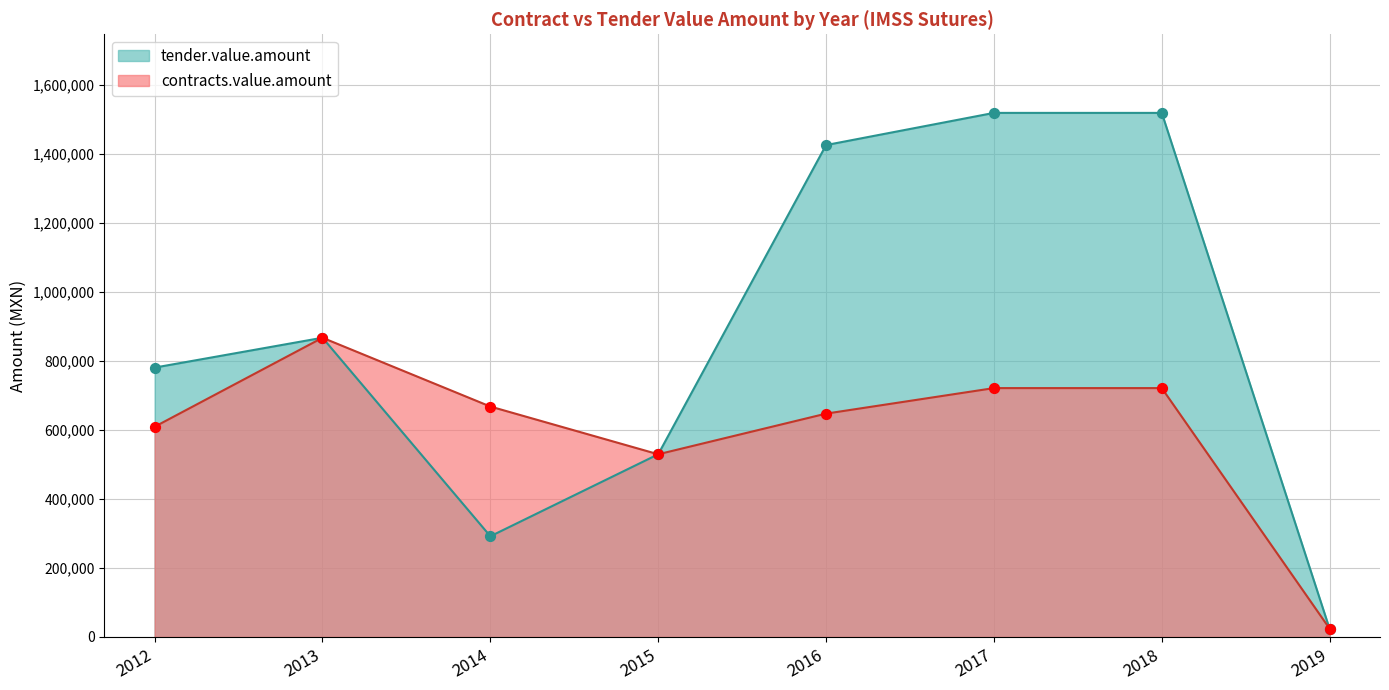

At how many categories does at least one series exceed 1508948?

2